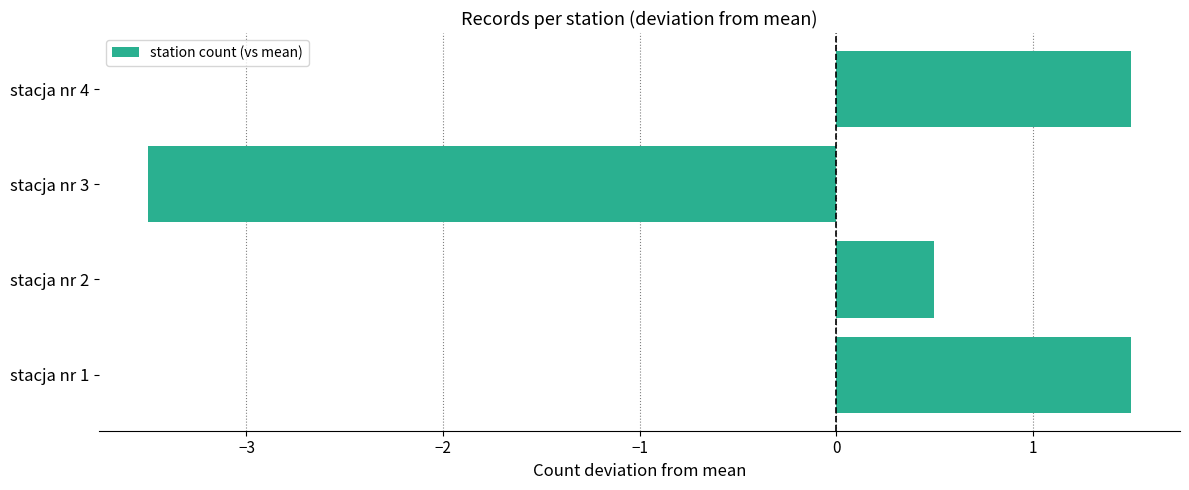

At which label is the value closest to -1?

stacja nr 2